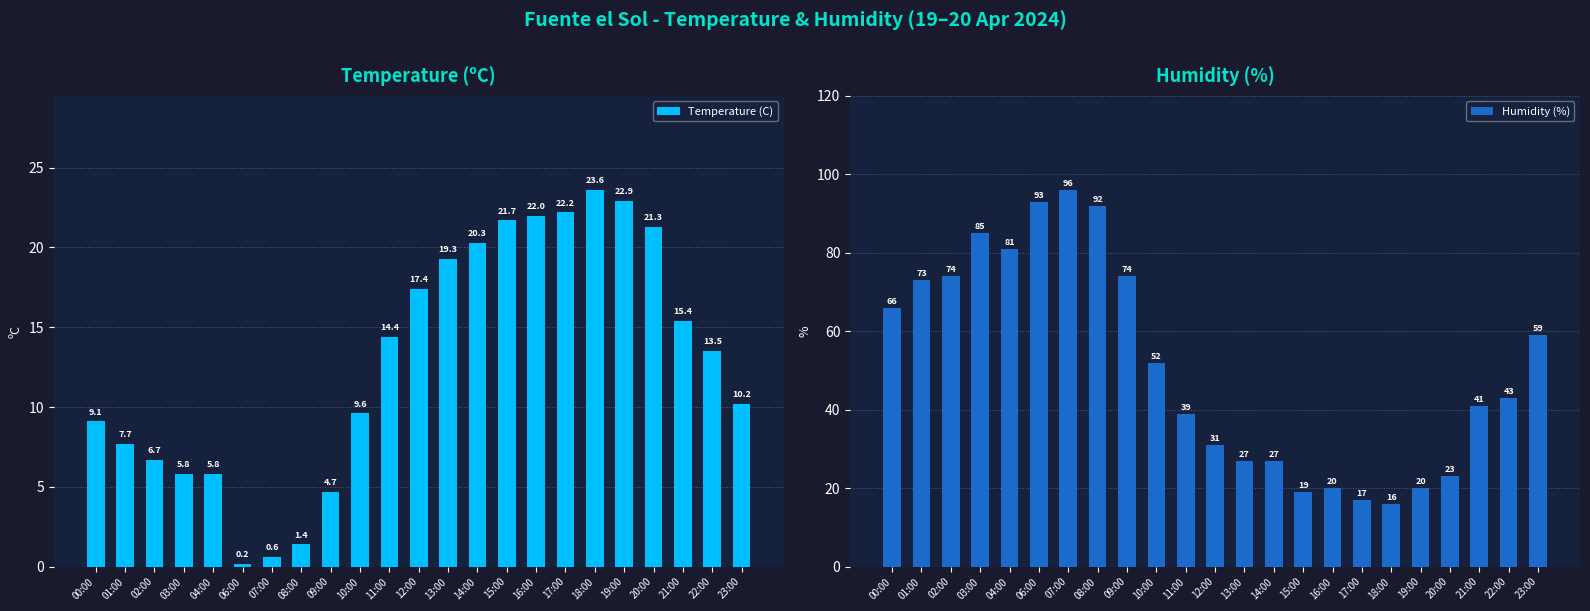

Which category has the highest value in the Temperature (C) series?

18:00